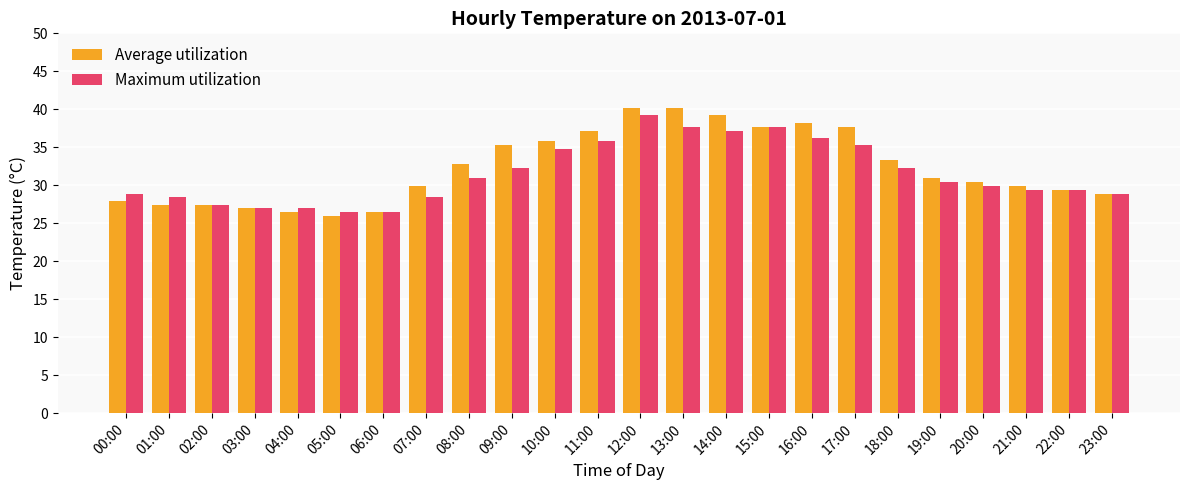

What is the minimum value shown in the chart?

26.0